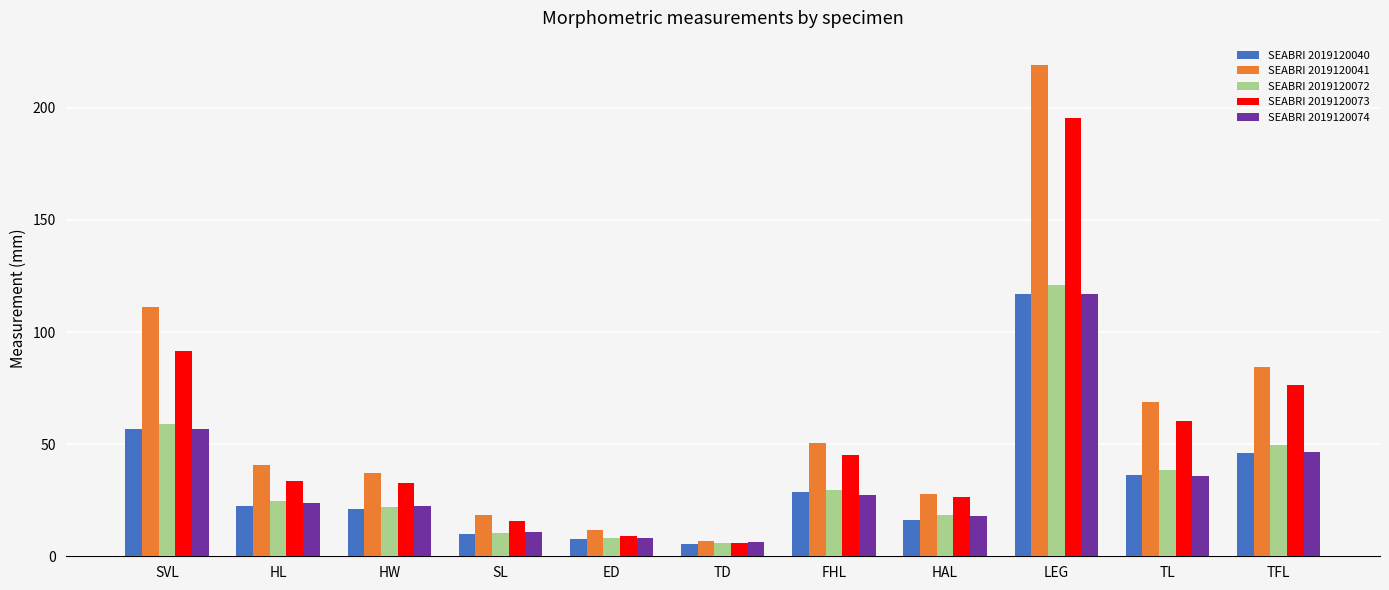

What is the label of the 4th bar from the left?

SL